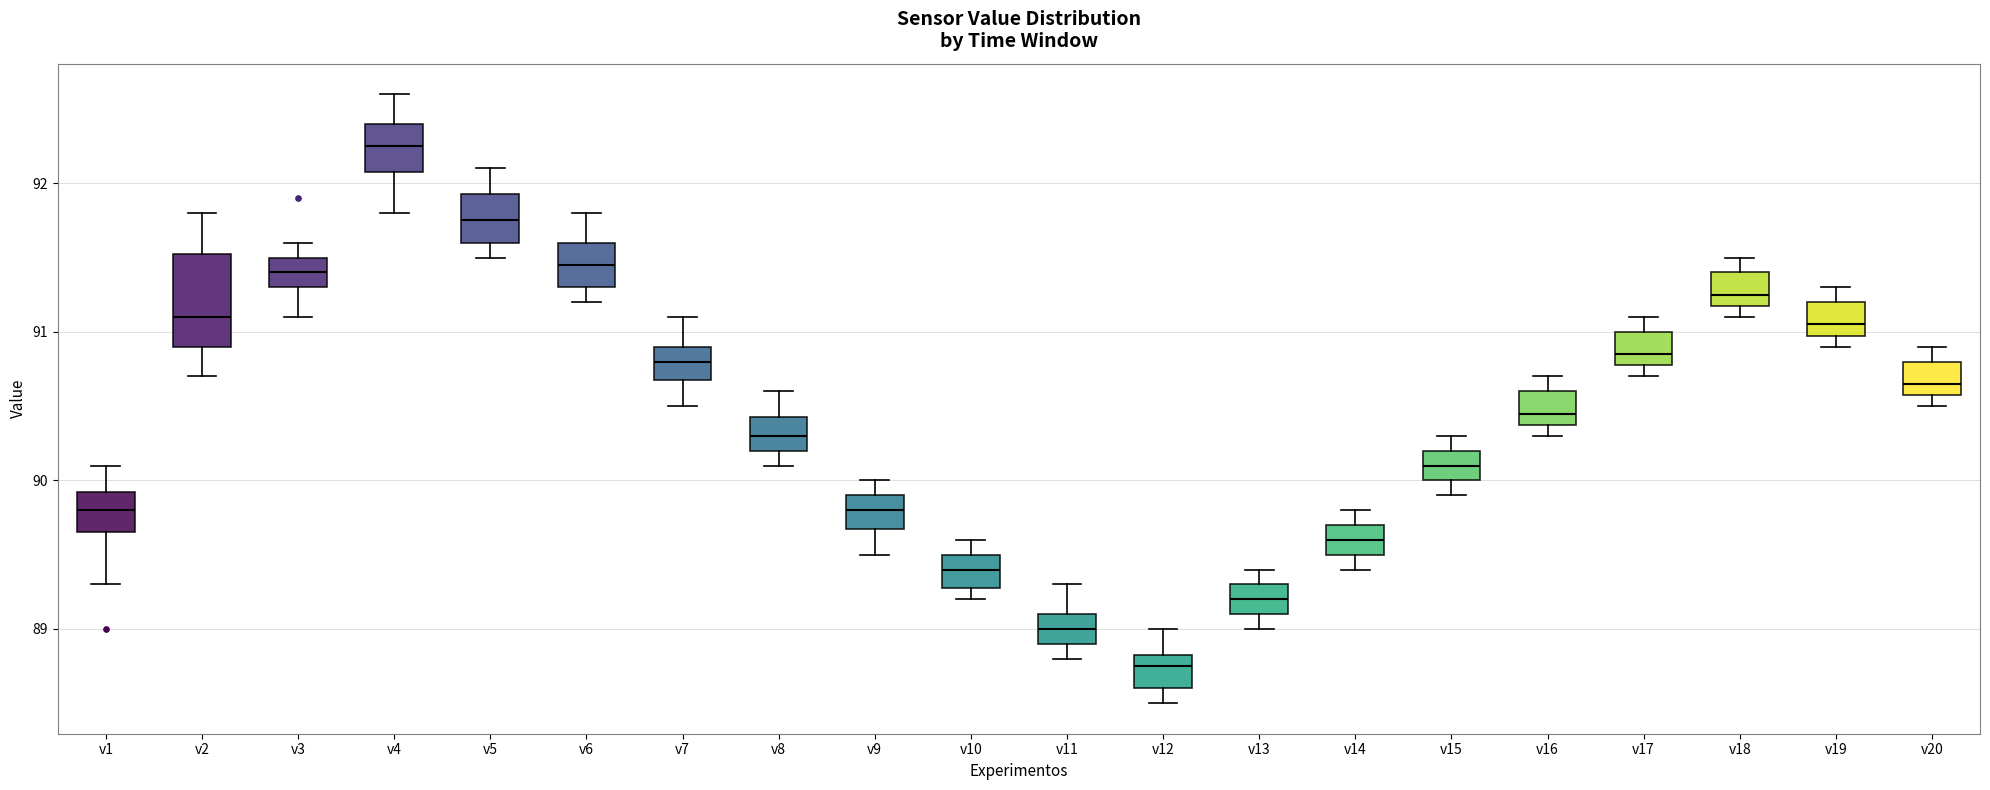

Reading left to right, transcribe this box plot: for each box, give where its median line is, the range the box spans, and where its two whiskers end, as read against the y-axis. The values are not printed on the chart, so give them approximately, as read against the axis.

v1: median 89.8, box 89.7 to 89.9, whiskers 89.3 to 90.1
v2: median 91.1, box 90.9 to 91.5, whiskers 90.7 to 91.8
v3: median 91.4, box 91.3 to 91.5, whiskers 91.1 to 91.6
v4: median 92.3, box 92.1 to 92.4, whiskers 91.8 to 92.6
v5: median 91.8, box 91.6 to 91.9, whiskers 91.5 to 92.1
v6: median 91.5, box 91.3 to 91.6, whiskers 91.2 to 91.8
v7: median 90.8, box 90.7 to 90.9, whiskers 90.5 to 91.1
v8: median 90.3, box 90.2 to 90.4, whiskers 90.1 to 90.6
v9: median 89.8, box 89.7 to 89.9, whiskers 89.5 to 90.0
v10: median 89.4, box 89.3 to 89.5, whiskers 89.2 to 89.6
v11: median 89.0, box 88.9 to 89.1, whiskers 88.8 to 89.3
v12: median 88.8 (just below the box's upper edge), box 88.6 to 88.8, whiskers 88.5 to 89.0
v13: median 89.2, box 89.1 to 89.3, whiskers 89.0 to 89.4
v14: median 89.6, box 89.5 to 89.7, whiskers 89.4 to 89.8
v15: median 90.1, box 90.0 to 90.2, whiskers 89.9 to 90.3
v16: median 90.5, box 90.4 to 90.6, whiskers 90.3 to 90.7
v17: median 90.9, box 90.8 to 91.0, whiskers 90.7 to 91.1
v18: median 91.3, box 91.2 to 91.4, whiskers 91.1 to 91.5
v19: median 91.1, box 91.0 to 91.2, whiskers 90.9 to 91.3
v20: median 90.7, box 90.6 to 90.8, whiskers 90.5 to 90.9